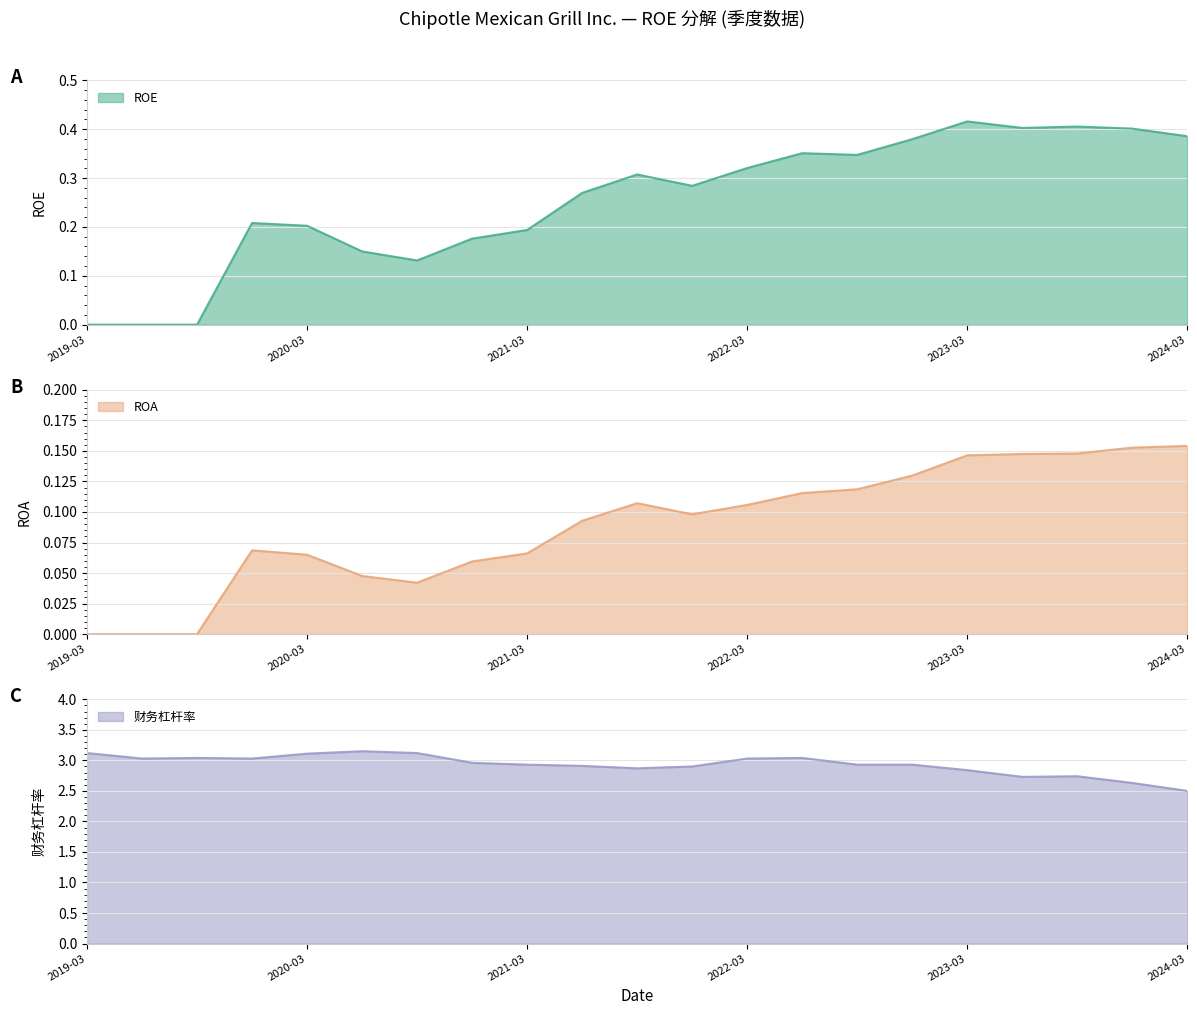

How many categories are shown in the chart?

21